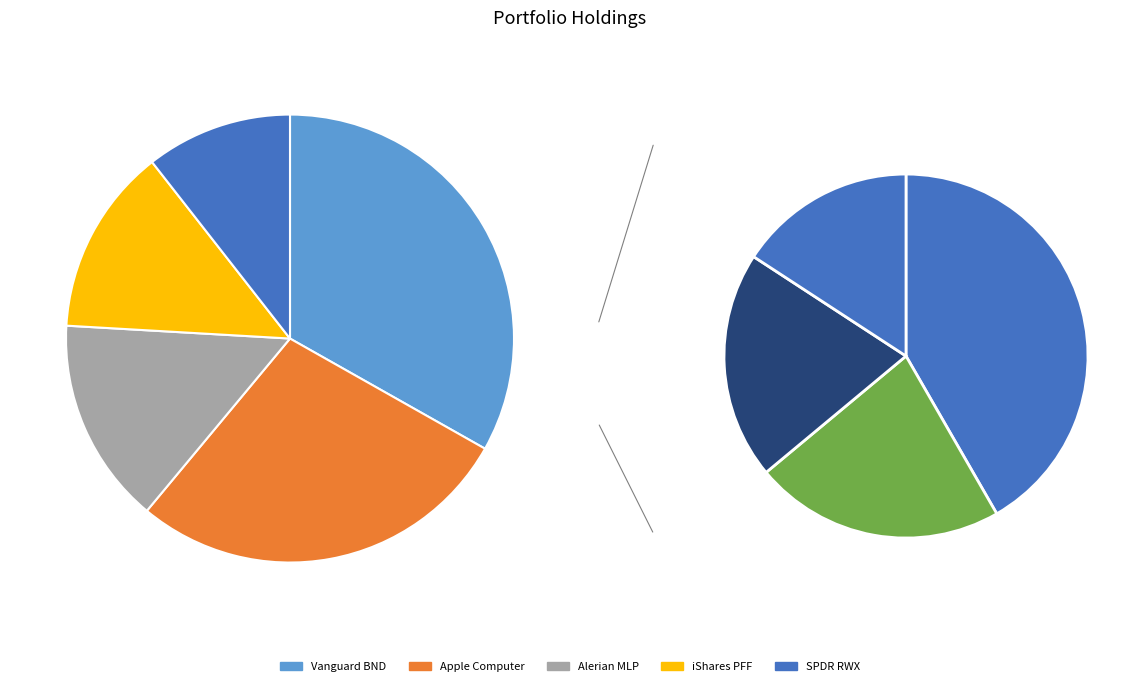

What percentage is NOT represented by iShares PFF?

86.5%